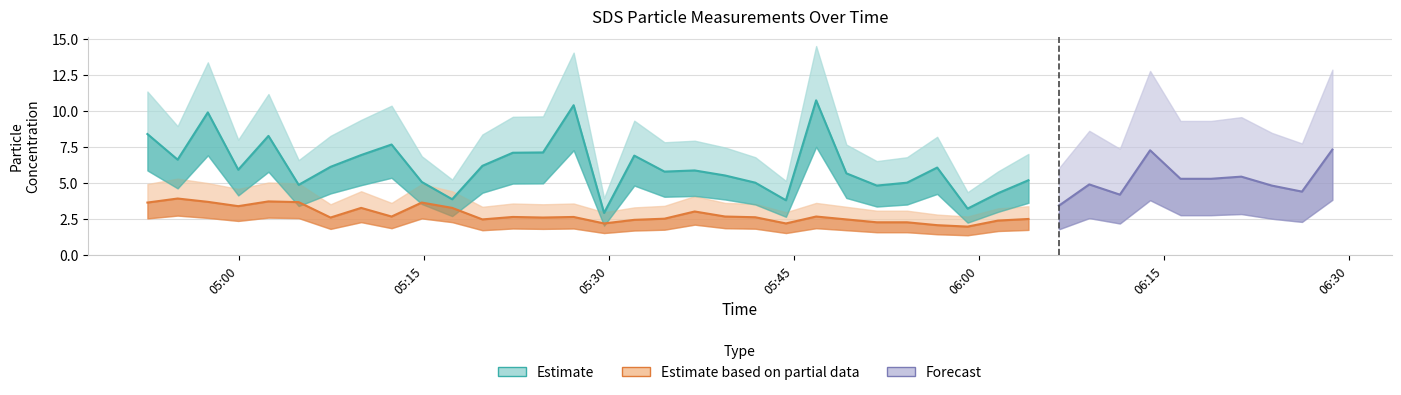

Which has a higher value, 3 or 23?

3